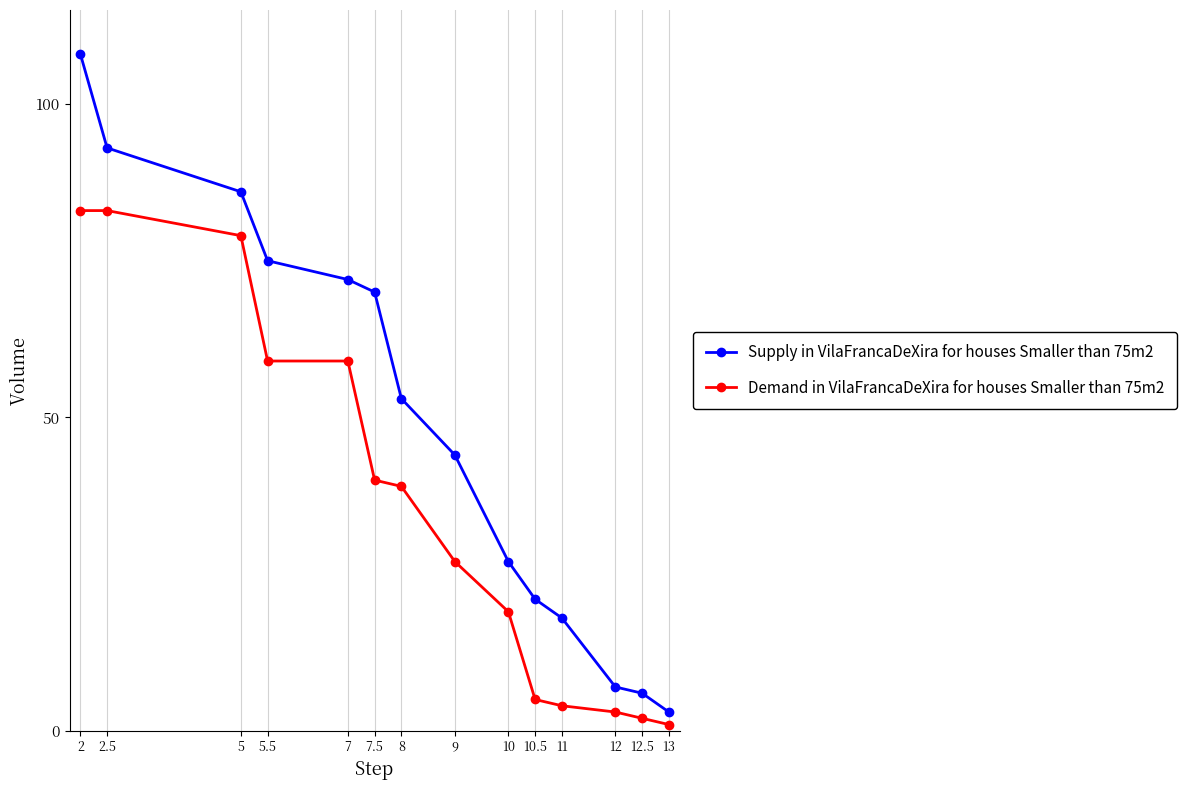

What is the sum of the Demand in VilaFrancaDeXira for houses Smaller than 75m2 values at 2 and 7?

142